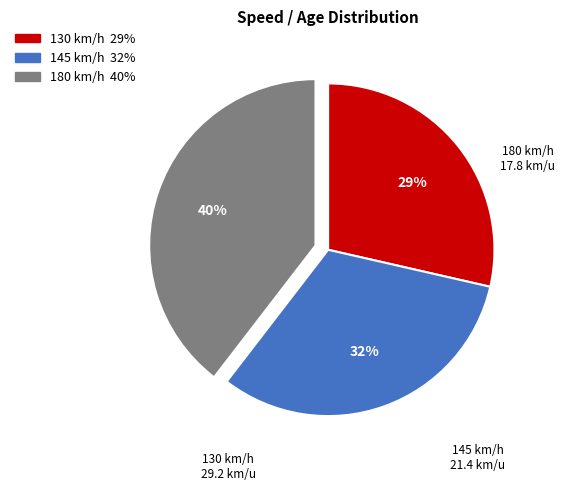

To the nearest percent, what is the average slice percentage?

33%